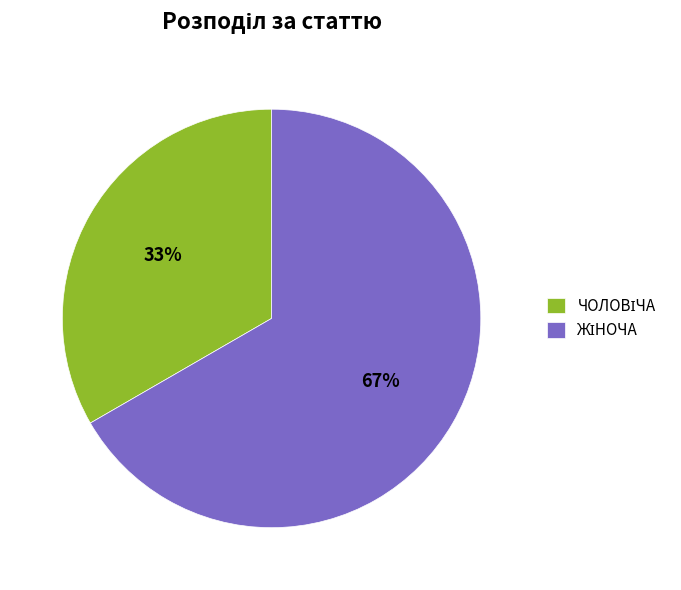

Is there any slice that represents more than half of the pie?

Yes